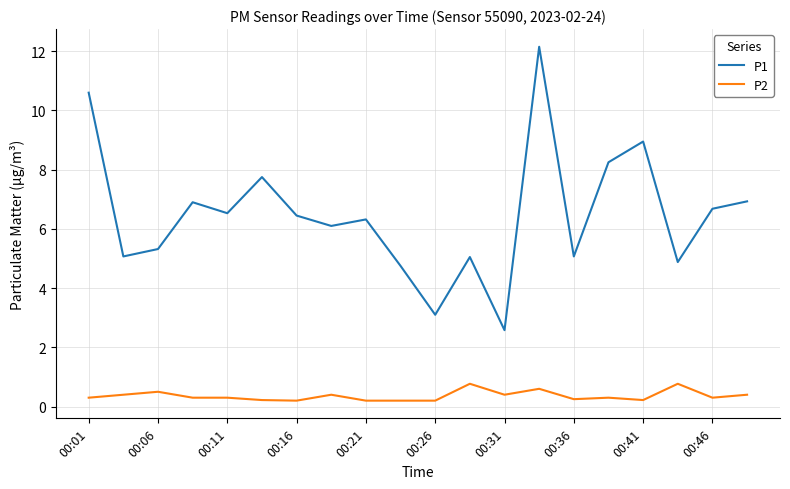

What is the difference between the maximum and minimum values in the P1 series?

9.6